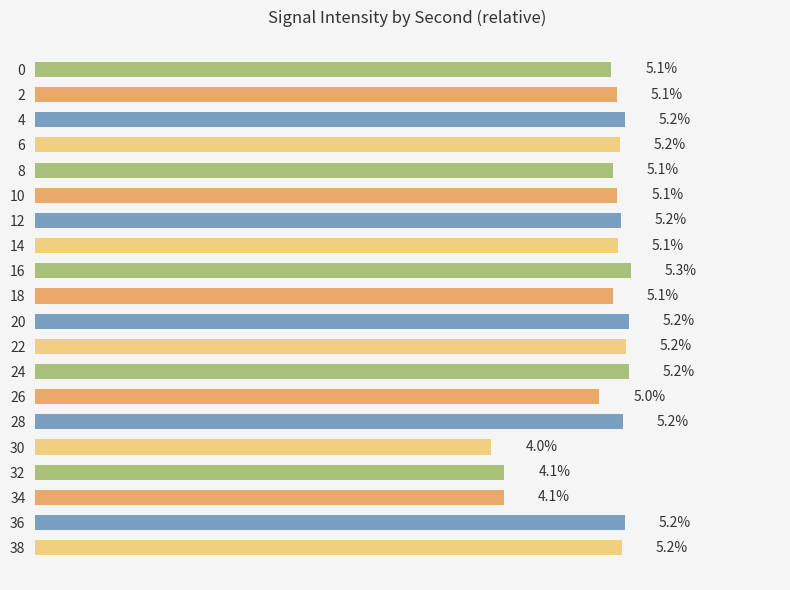

Are the bars horizontal?

Yes